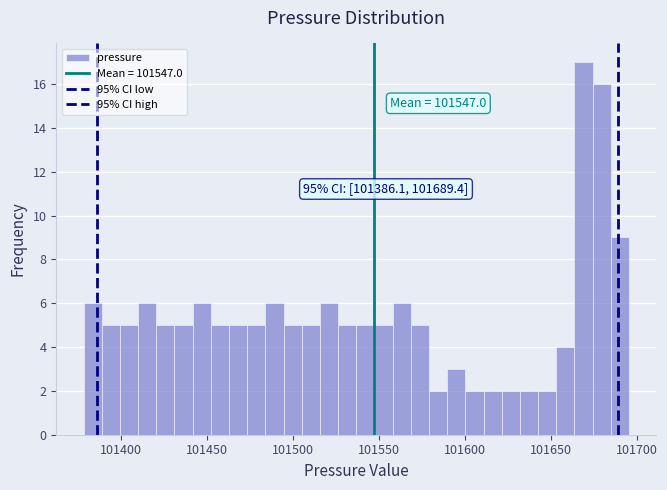

Around what value on the x-axis is the tallest bar? Give the approximate position of its centre, as read against the axis.

101670